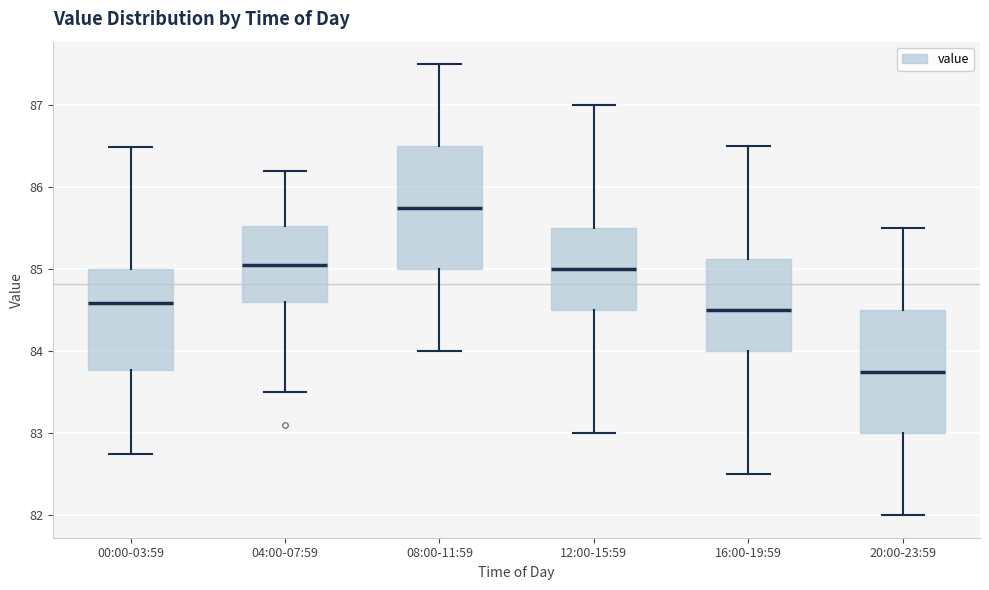

Where is the lower edge of the box for 12:00-15:59 on the y-axis? The values are not printed on the chart, so give them approximately, as read against the axis.

84.5